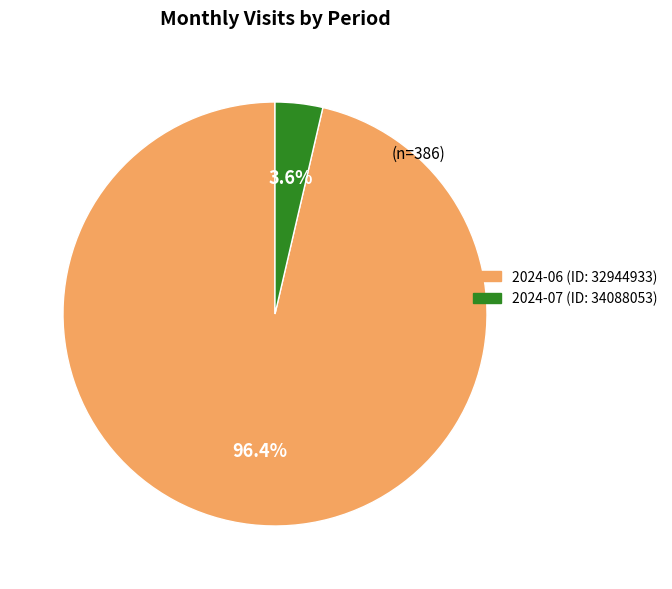

Rank the categories by value from lowest to highest.

2024-07 (ID: 34088053), 2024-06 (ID: 32944933)